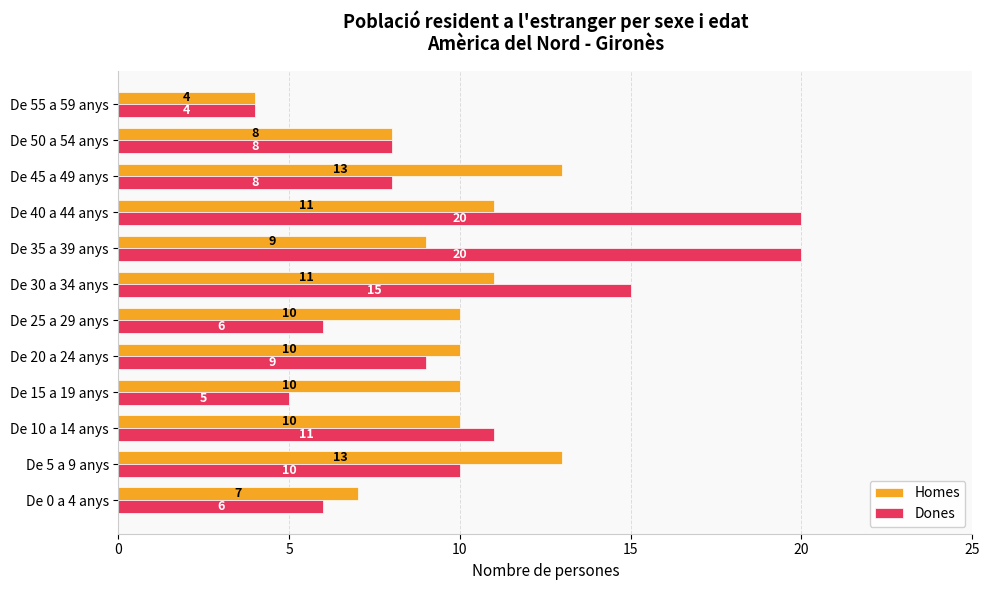

At which label does Homes reach its minimum?

De 55 a 59 anys